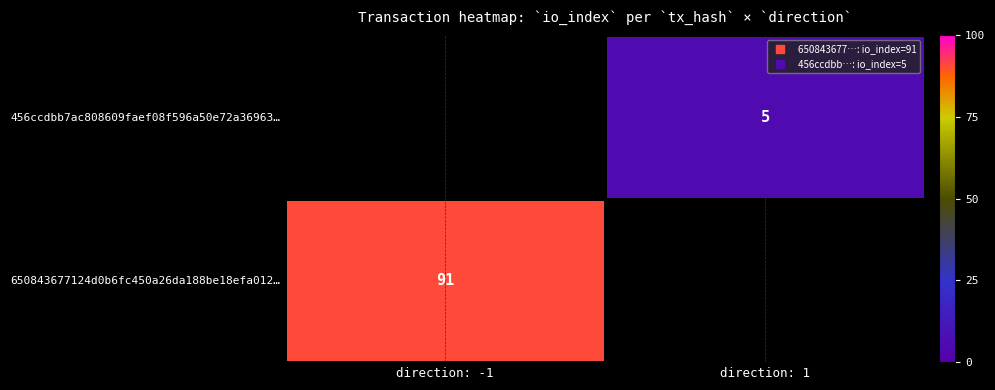

At which category does the chart reach its peak across all series?

direction: -1